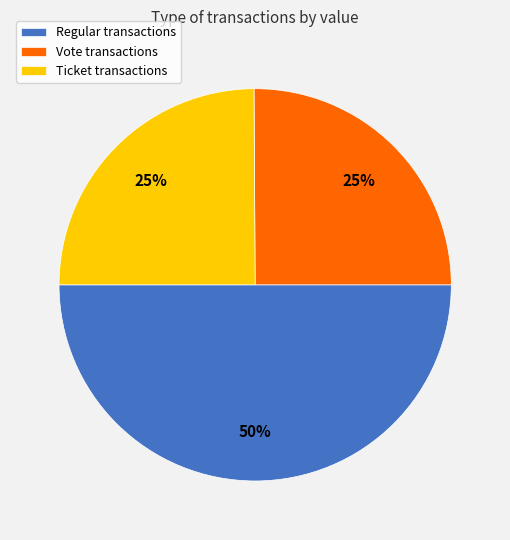

Count the number of slices in the pie.

3